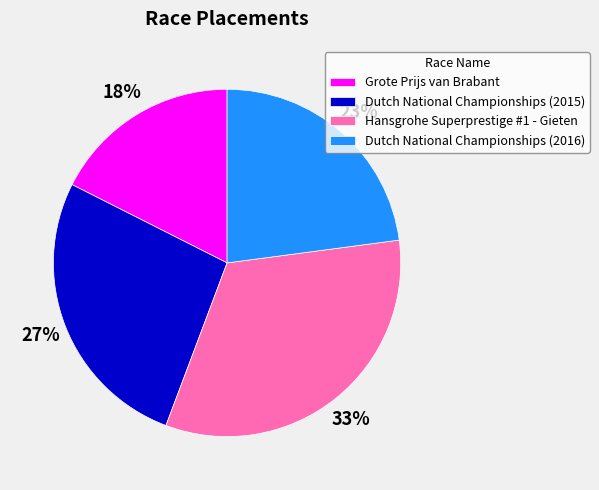

To the nearest percent, what is the difference between the largest and smallest slice percentages?

15%